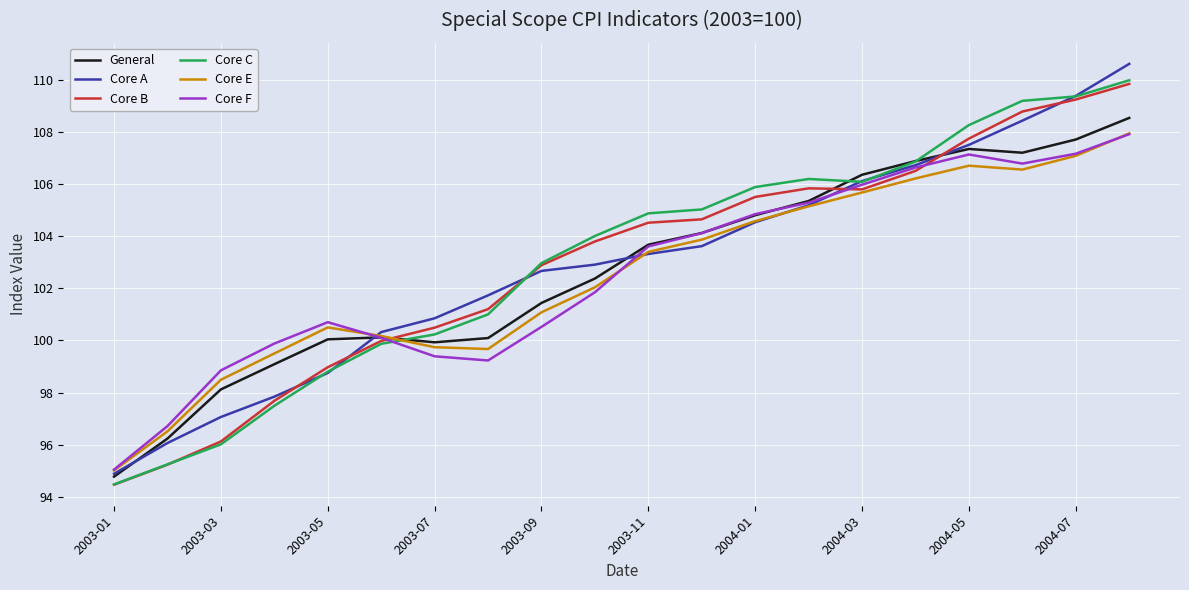

Which series has the widest spread of values?

Core A